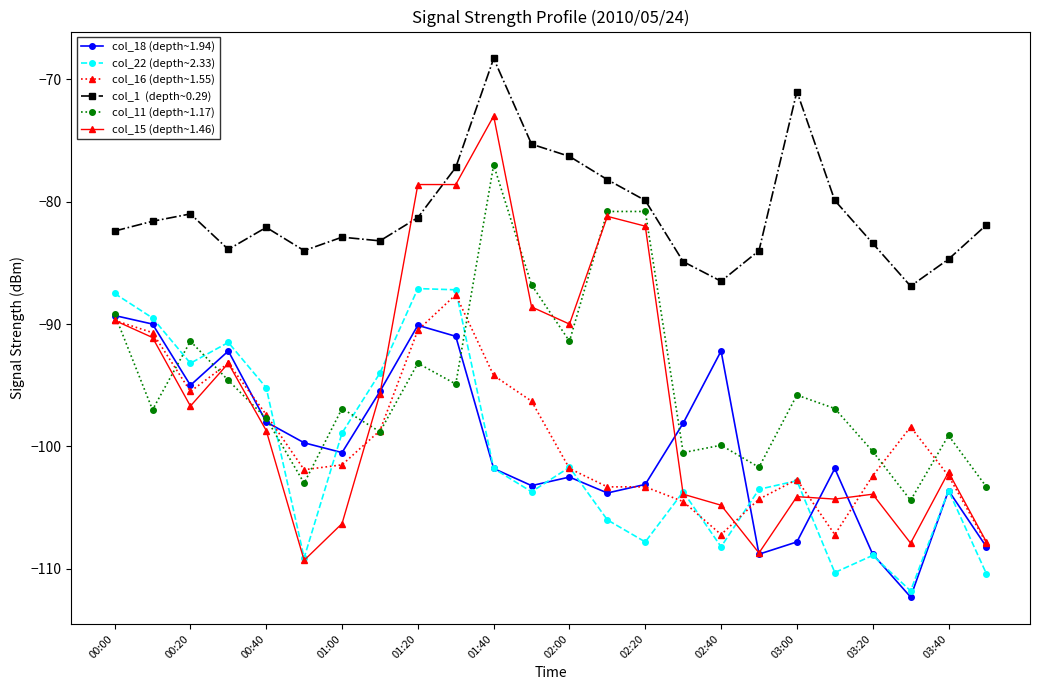

What is the smallest value displayed?

-112.3